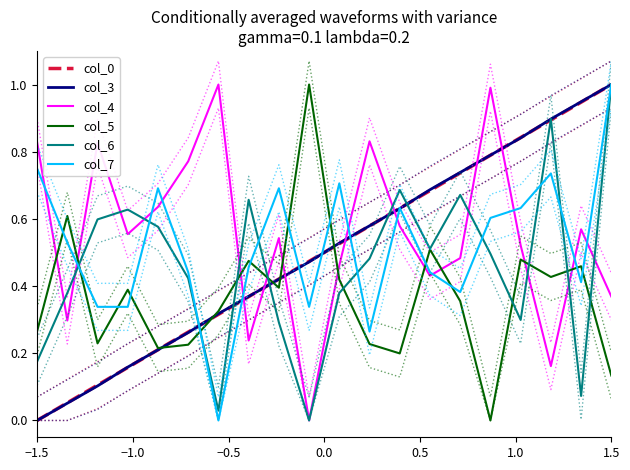

At which label is col_0 closest to 0?

−1.5